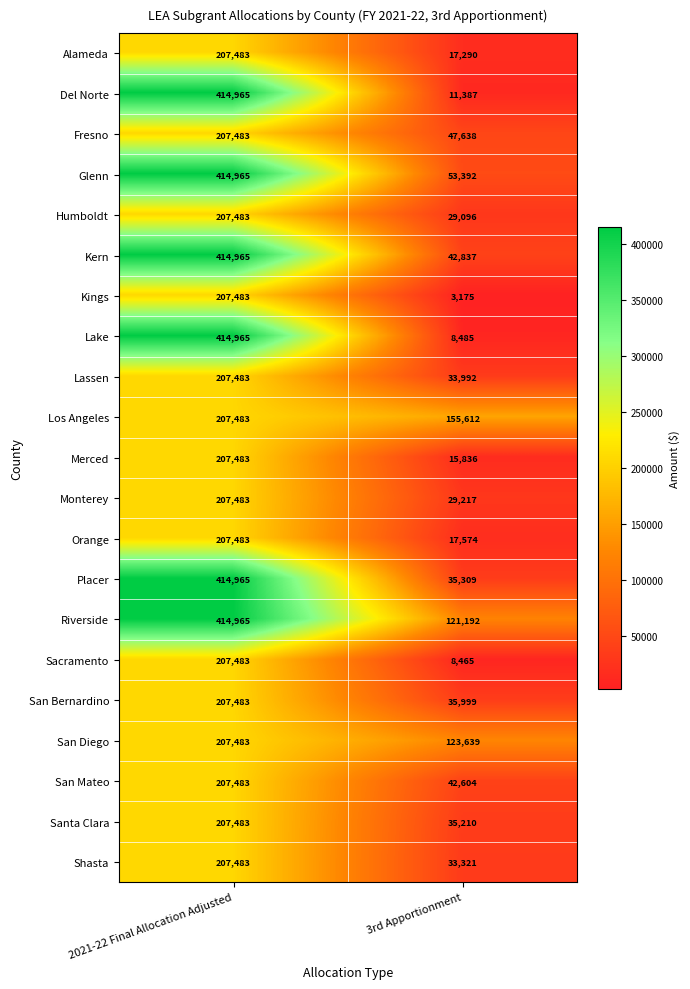

The Placer series shows 414965 at 2021-22 Final Allocation Adjusted. True or false?

True